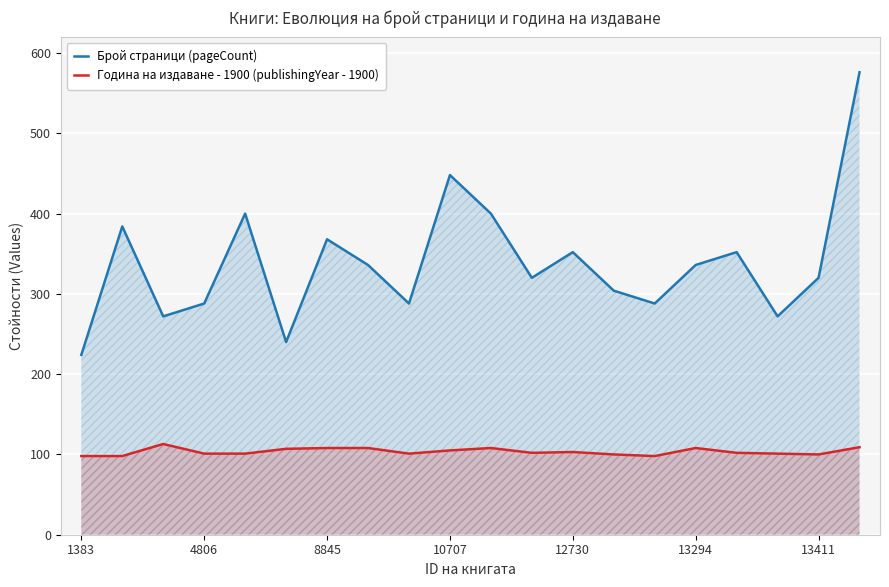

Which series has the largest total across all categories?

Брой страници (pageCount)